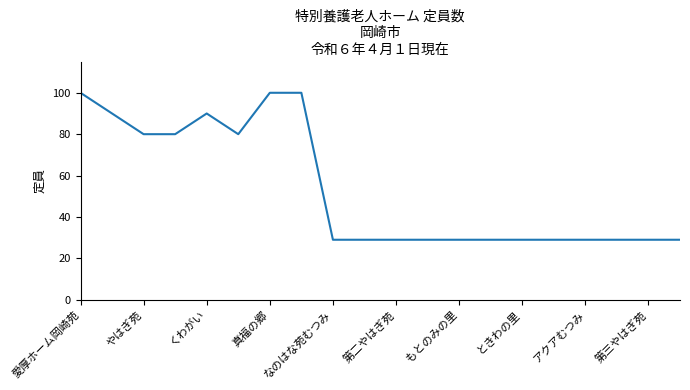

What is the maximum value shown in the chart?

100